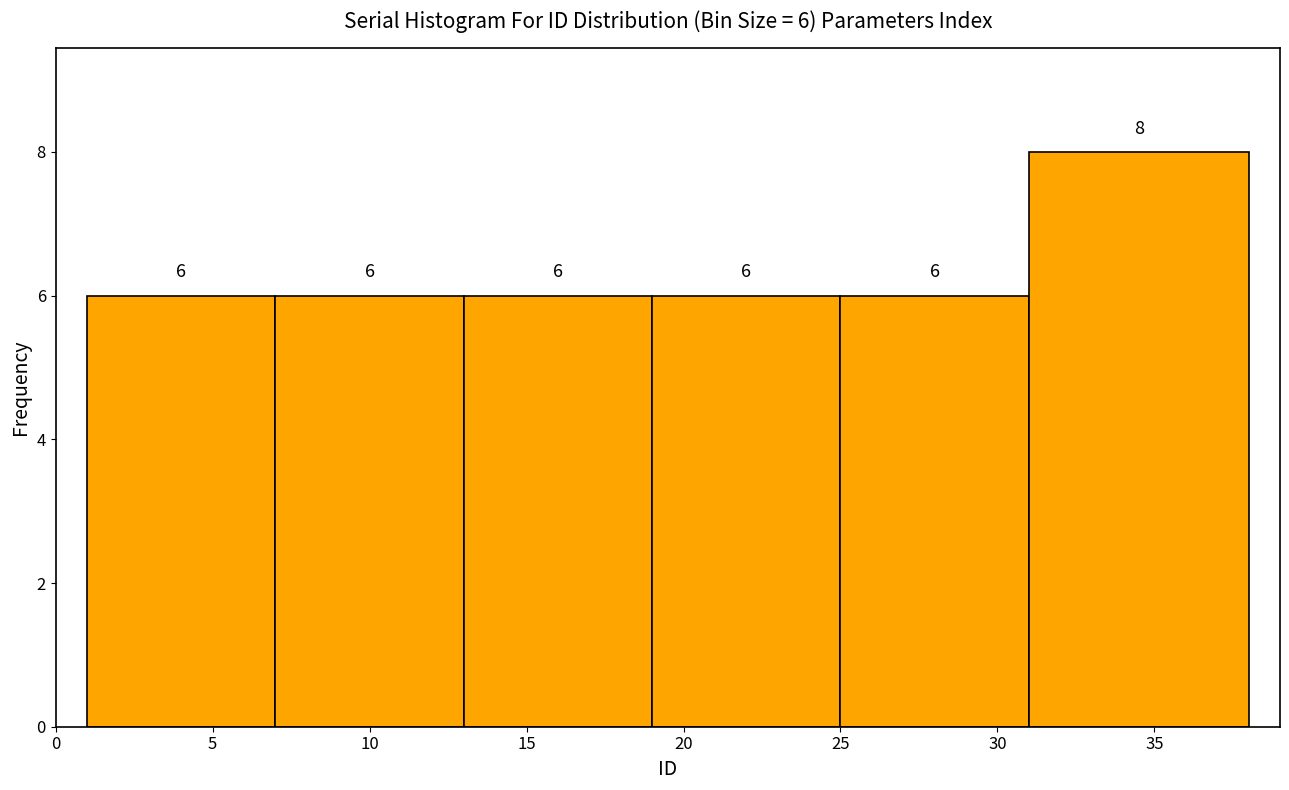

Over which range of the x-axis is the bar tallest?

31 to 38